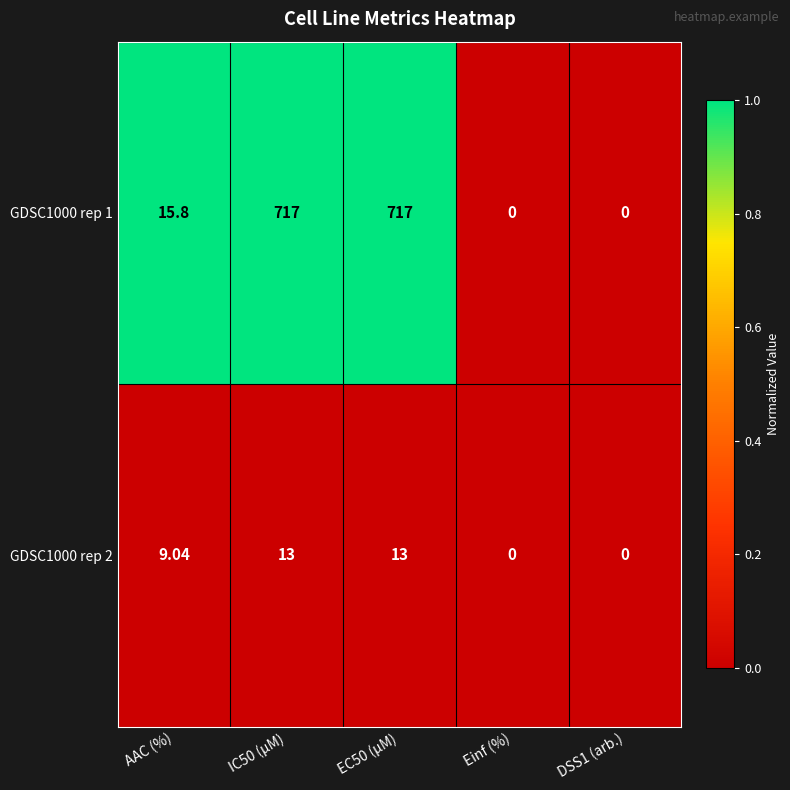

Is the value of GDSC1000 rep 1 at Einf (%) greater than the value of GDSC1000 rep 2 at AAC (%)?

No